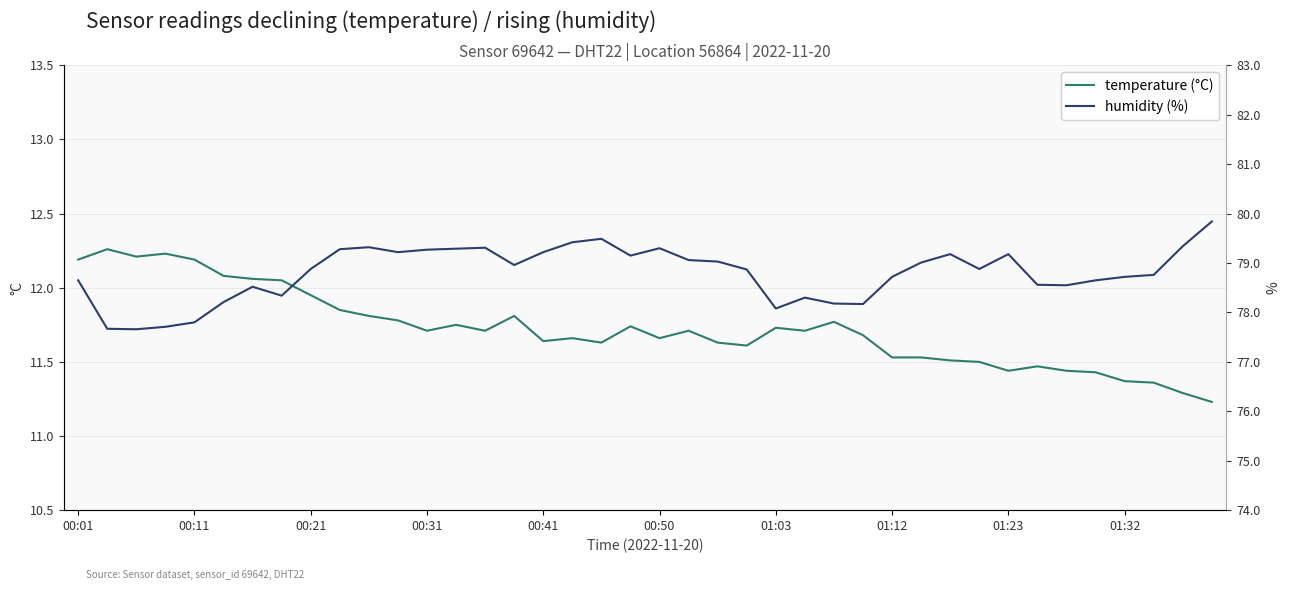

Reading left to right, list all the values displayed in this chart.

temperature: 12.2	12.3	12.2	12.2	12.2	12.1	12.1	12.1	11.9	11.8	11.8	11.8	11.7	11.8	11.7	11.8	11.6	11.7	11.6	11.7	11.7	11.7	11.6	11.6	11.7	11.7	11.8	11.7	11.5	11.5	11.5	11.5	11.4	11.5	11.4	11.4	11.4	11.4	11.3	11.2
humidity: 78.7	77.7	77.7	77.7	77.8	78.2	78.5	78.3	78.9	79.3	79.3	79.2	79.3	79.3	79.3	79.0	79.2	79.4	79.5	79.2	79.3	79.1	79.0	78.9	78.1	78.3	78.2	78.2	78.7	79.0	79.2	78.9	79.2	78.6	78.5	78.7	78.7	78.8	79.3	79.8